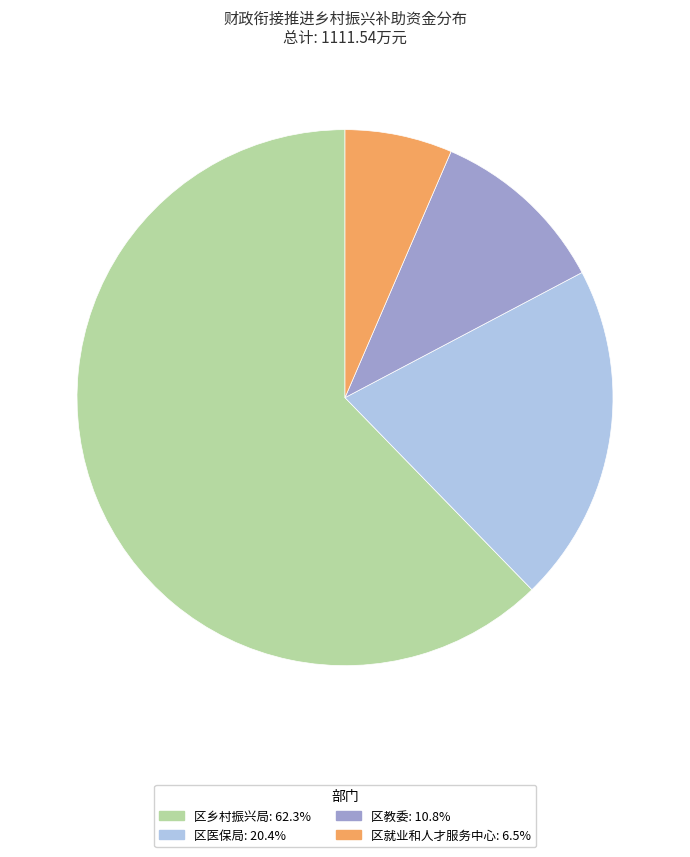

Approximately how many times larger is the value at 区乡村振兴局 compared to 区教委?

5.8